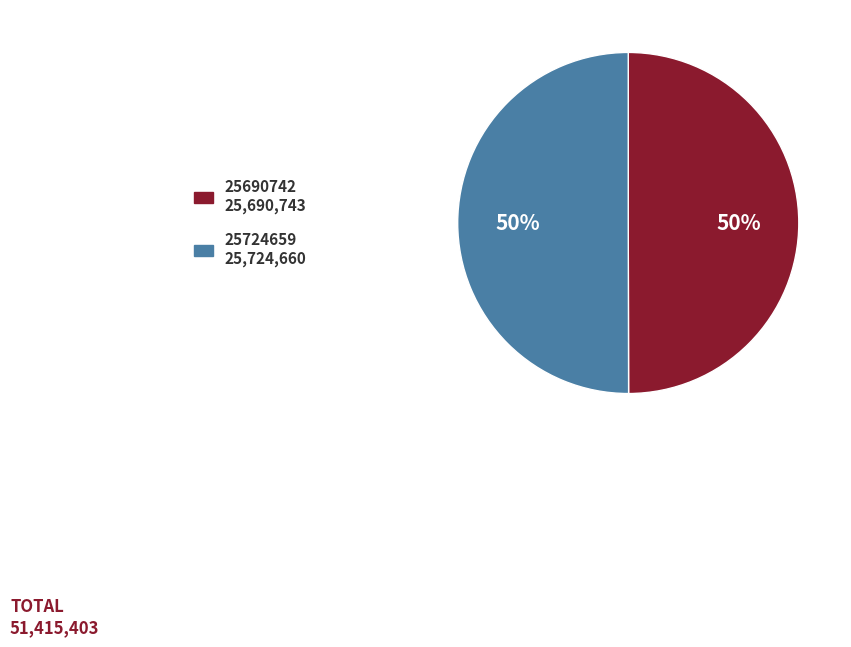

Combined, do 25690742 and 25724659 account for over 50%?

Yes